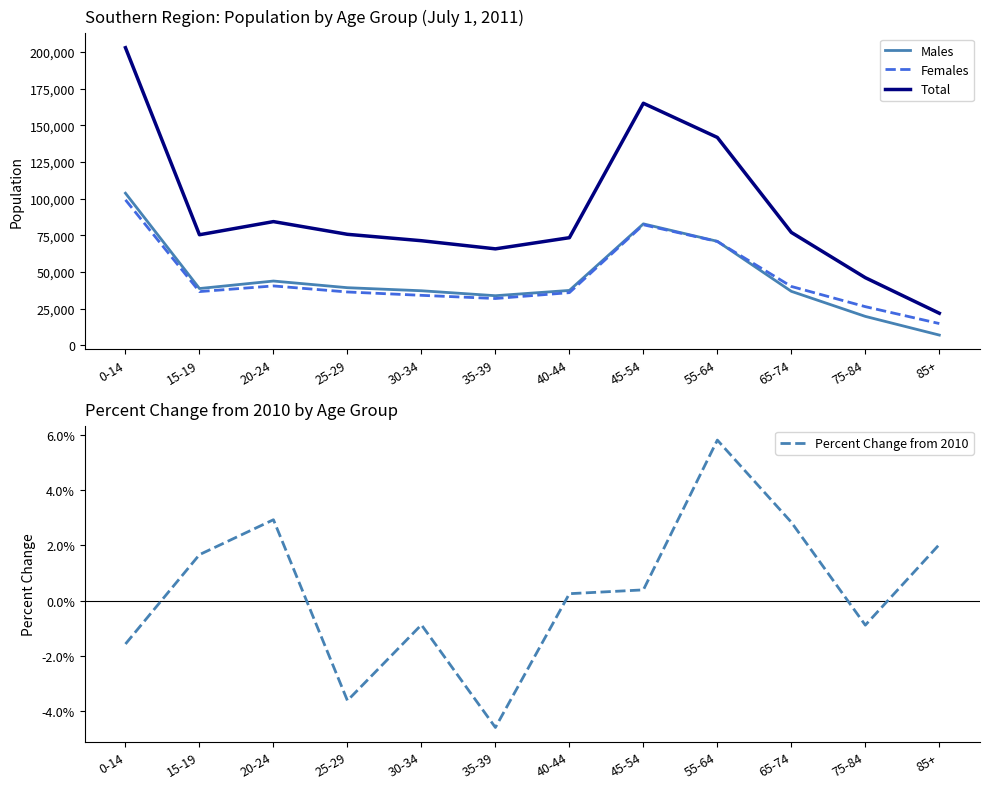

Is it true that Percent Change from 2010 equals 0.0 at 65-74?

True